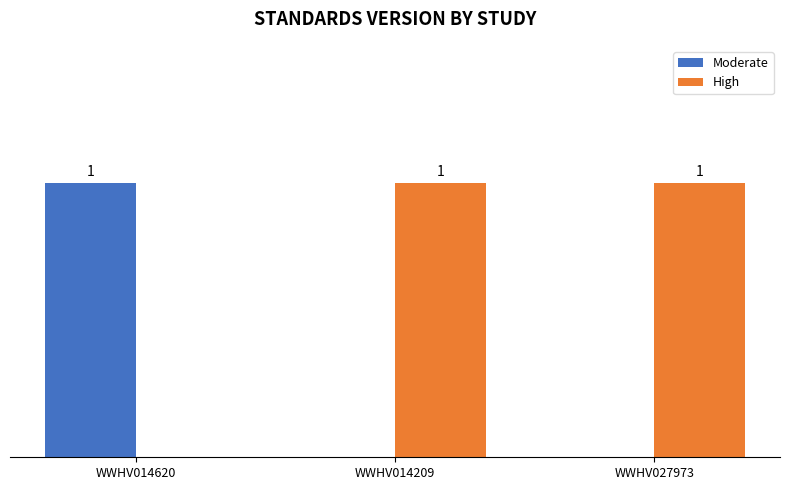

Where is High nearest to the value 0?

WWHV014620